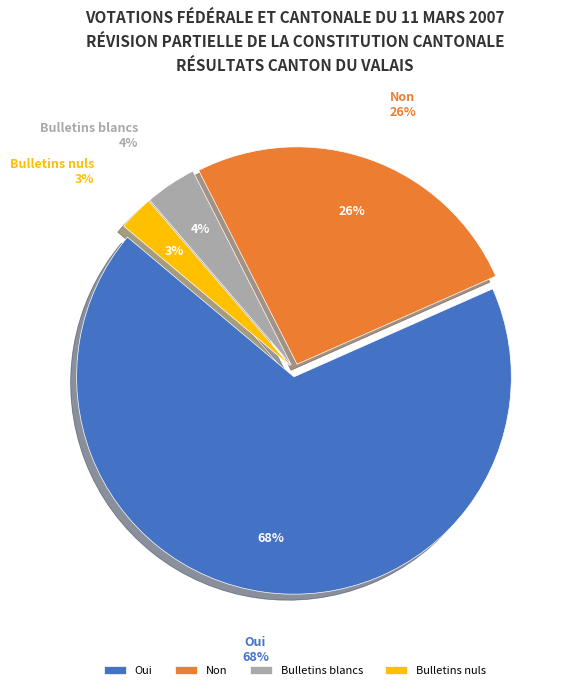

Does Oui represent more than half of the total?

Yes